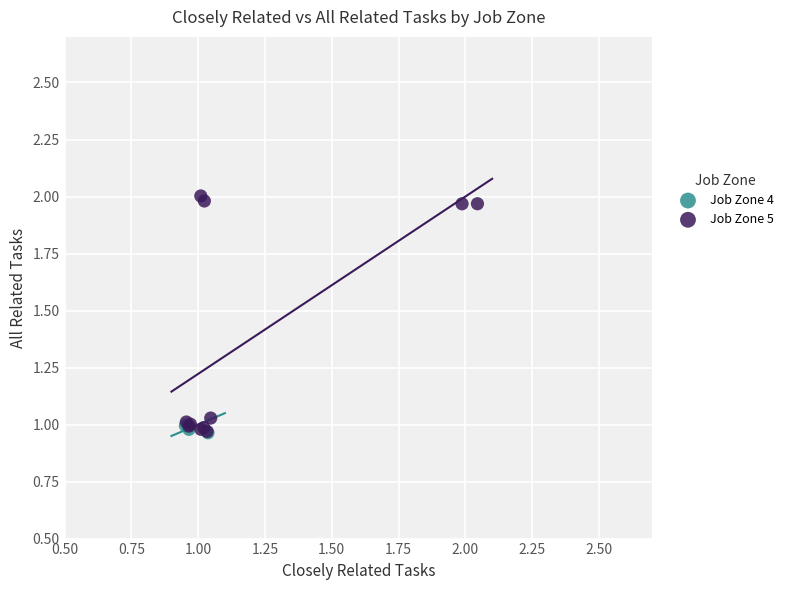

Which series reaches the maximum Y coordinate?

Job Zone 5